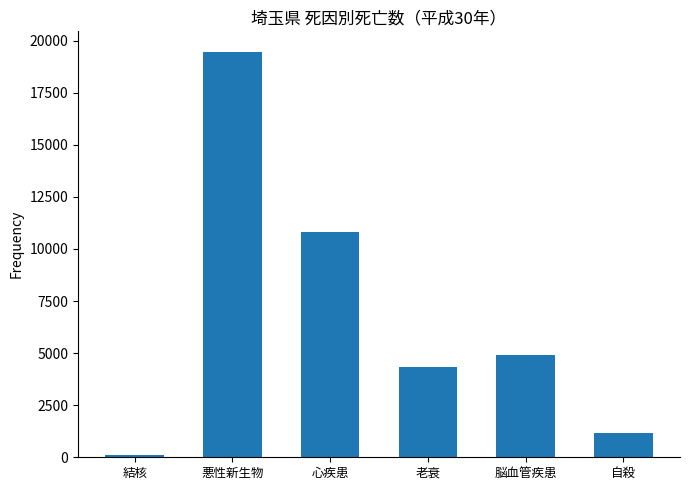

How many bars are there in total?

6